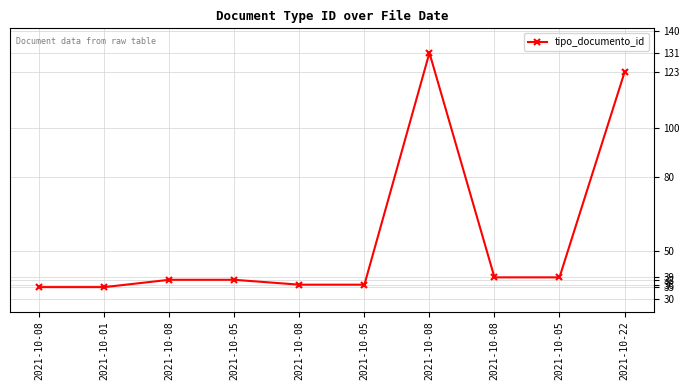

Count the number of categories in the chart.

10